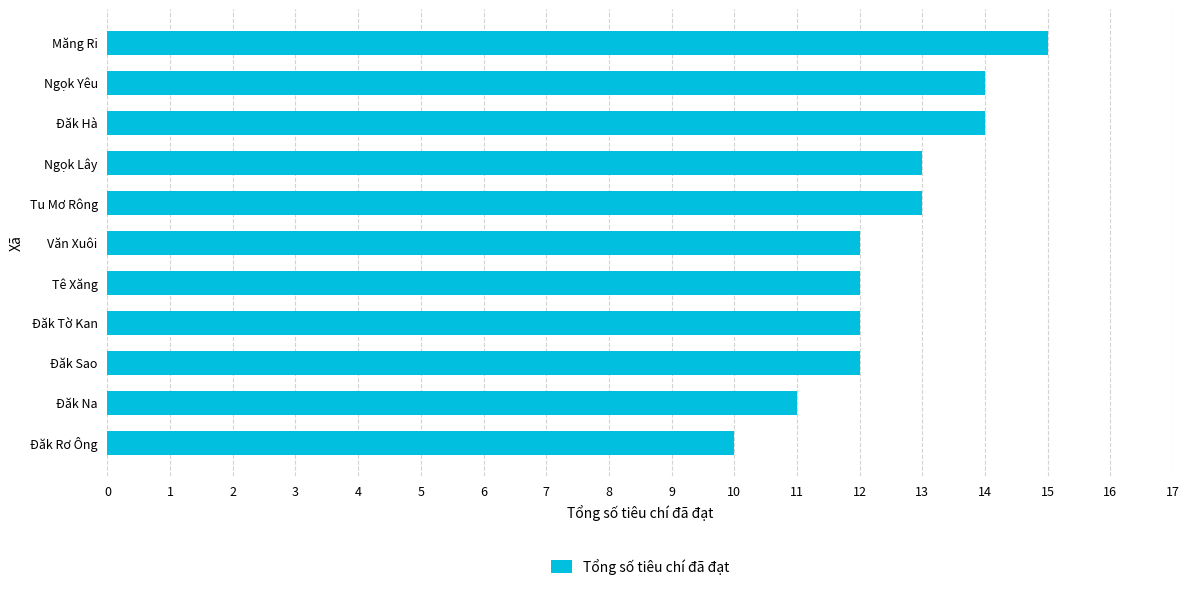

What is the minimum value shown in the chart?

10